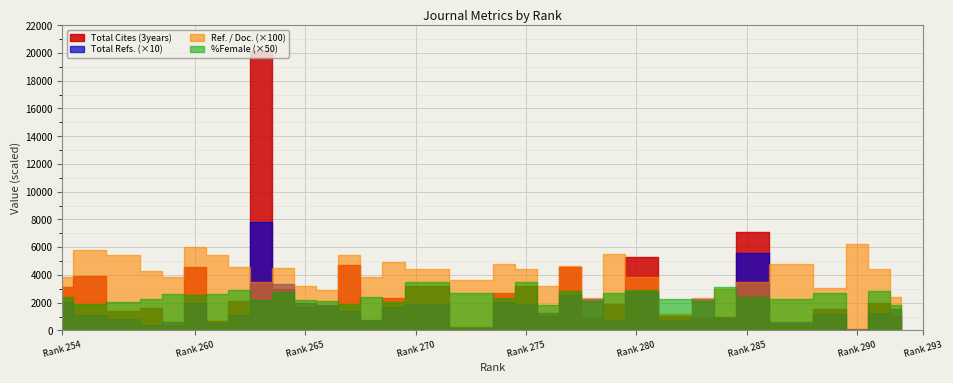

In Ref. / Doc., how many points are lower than both neighbors (excluding endpoints)?

9